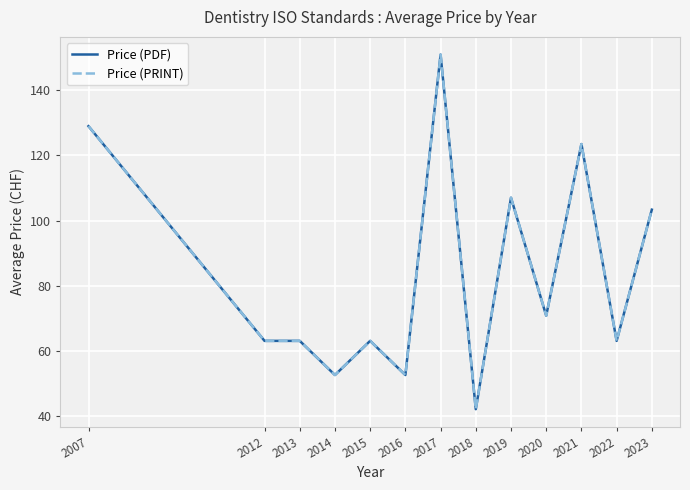

Does the chart display data point markers on the line(s)?

No